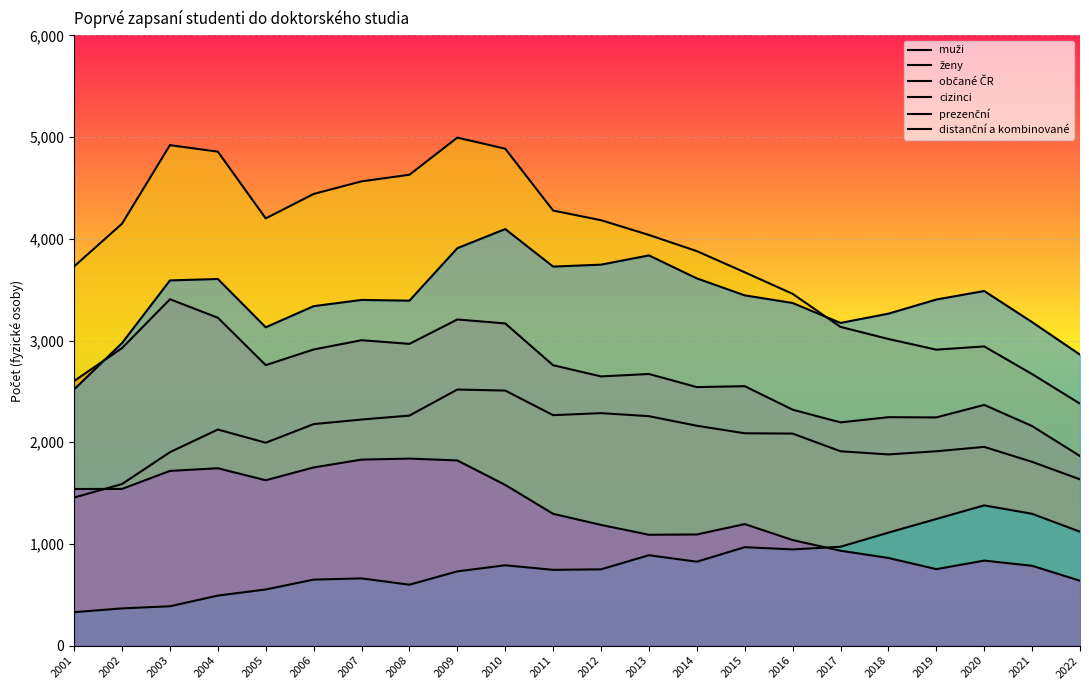

At which label does ženy reach its minimum?

2001